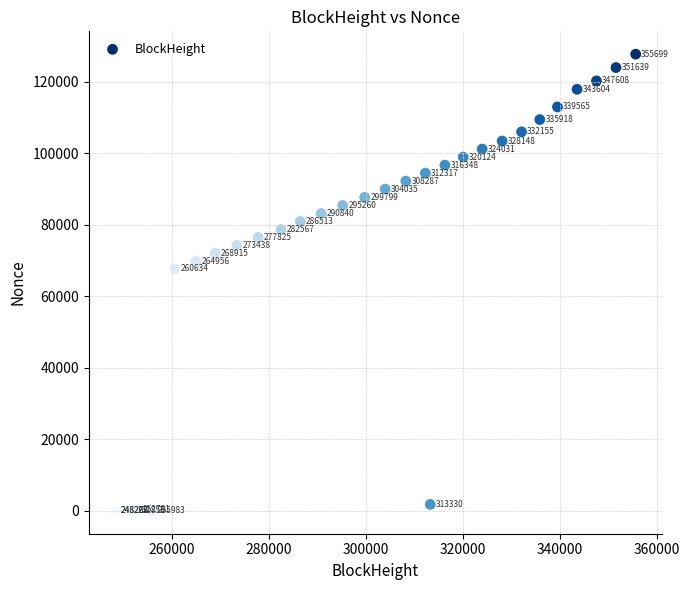

What Y value in the scatter plot is closest to 63858?

67705